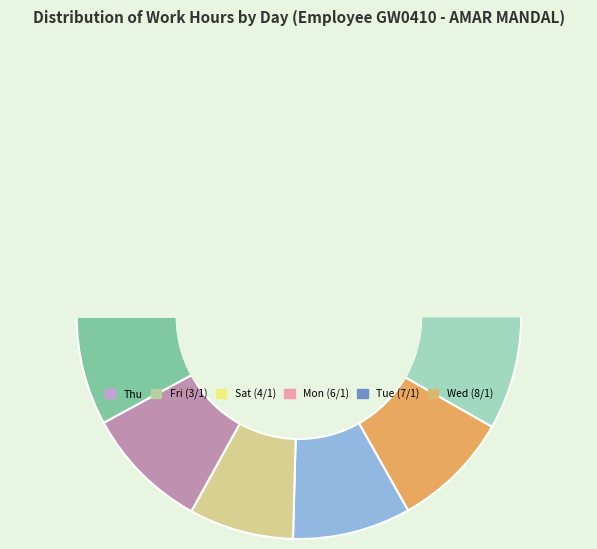

Count the number of slices in the pie.

12